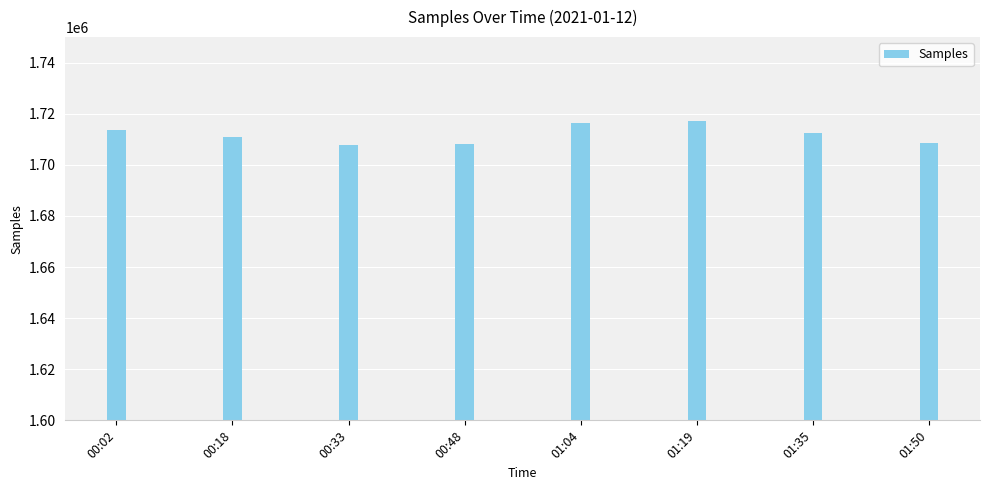

At which label is the value closest to 1712439?

01:35